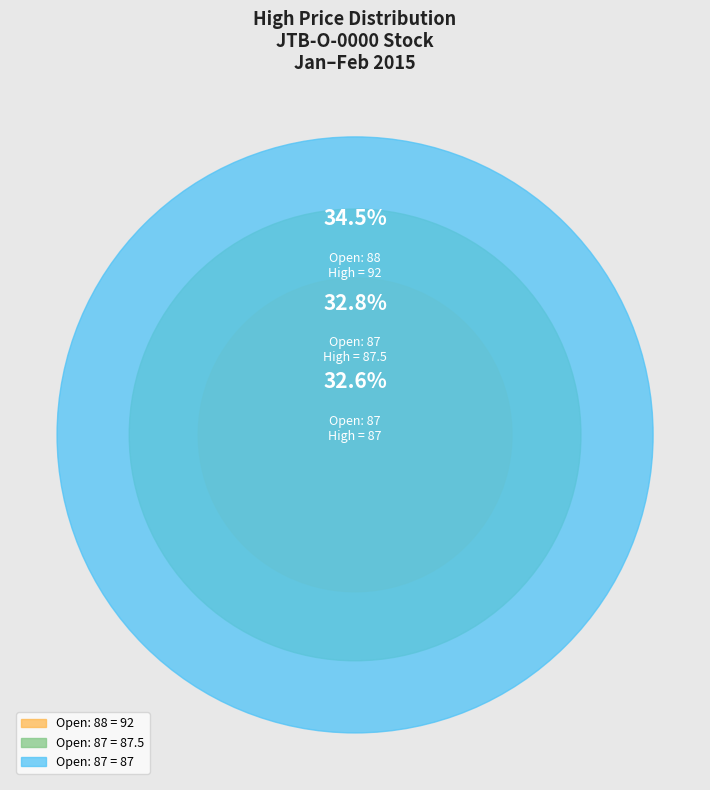

Between 88 and 88, which is larger?

88